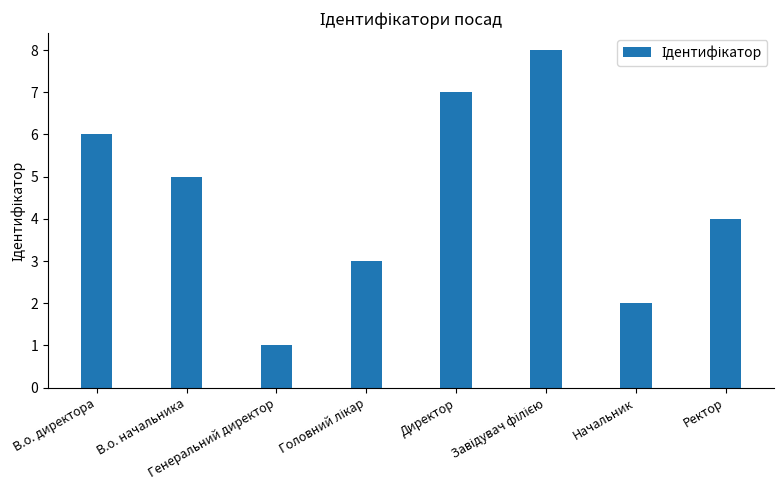

Are the bars grouped side by side (vs. stacked)?

No